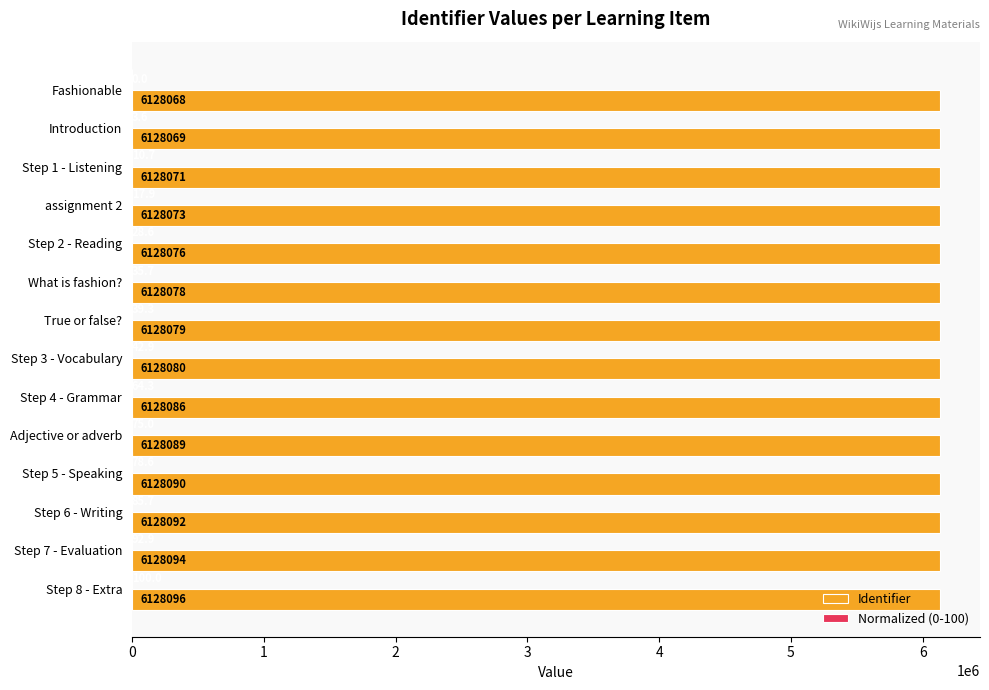

How many series are shown in this chart?

2